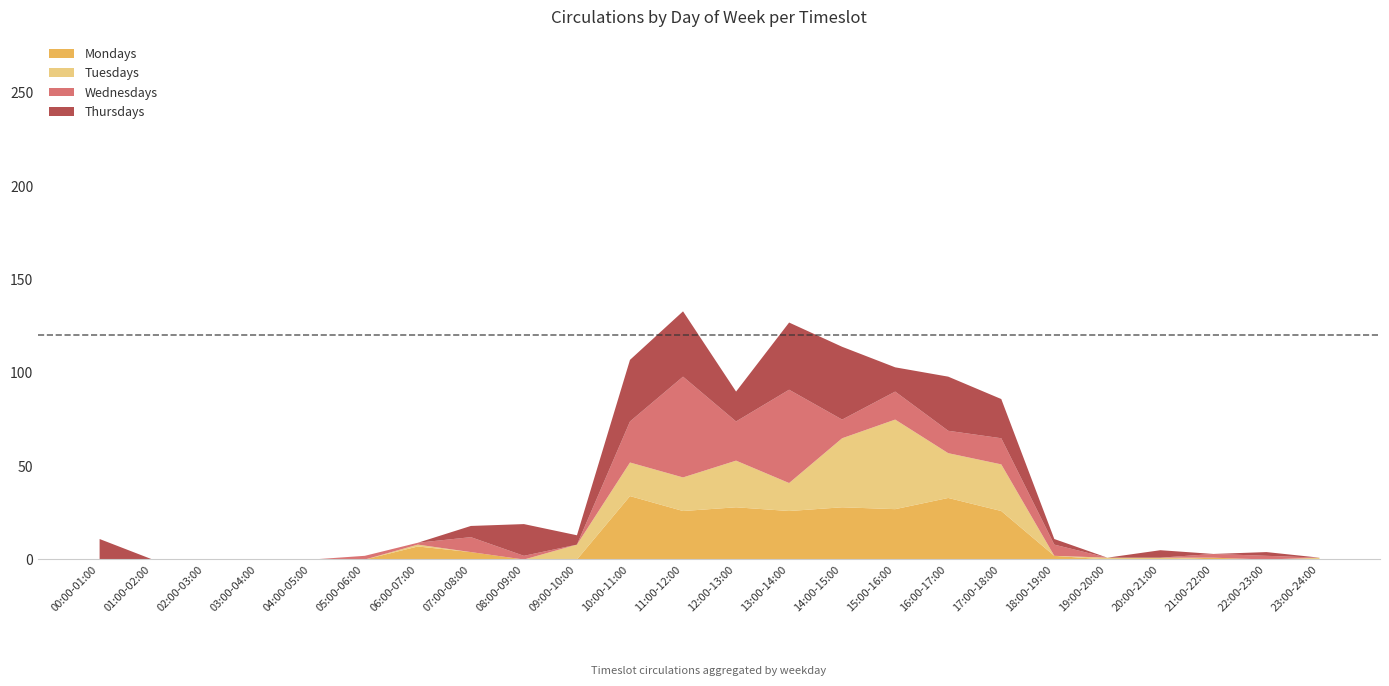

Reading left to right, extract all data points from this chart.

Mondays: 00:00-01:00=0	01:00-02:00=0	02:00-03:00=0	03:00-04:00=0	04:00-05:00=0	05:00-06:00=0	06:00-07:00=7	07:00-08:00=4	08:00-09:00=0	09:00-10:00=0	10:00-11:00=34	11:00-12:00=26	12:00-13:00=28	13:00-14:00=26	14:00-15:00=28	15:00-16:00=27	16:00-17:00=33	17:00-18:00=26	18:00-19:00=2	19:00-20:00=0	20:00-21:00=0	21:00-22:00=1	22:00-23:00=0	23:00-24:00=0
Tuesdays: 00:00-01:00=0	01:00-02:00=0	02:00-03:00=0	03:00-04:00=0	04:00-05:00=0	05:00-06:00=0	06:00-07:00=1	07:00-08:00=0	08:00-09:00=0	09:00-10:00=8	10:00-11:00=18	11:00-12:00=18	12:00-13:00=25	13:00-14:00=15	14:00-15:00=37	15:00-16:00=48	16:00-17:00=24	17:00-18:00=25	18:00-19:00=0	19:00-20:00=1	20:00-21:00=1	21:00-22:00=0	22:00-23:00=0	23:00-24:00=1
Wednesdays: 00:00-01:00=0	01:00-02:00=0	02:00-03:00=0	03:00-04:00=0	04:00-05:00=0	05:00-06:00=2	06:00-07:00=1	07:00-08:00=8	08:00-09:00=2	09:00-10:00=0	10:00-11:00=22	11:00-12:00=54	12:00-13:00=21	13:00-14:00=50	14:00-15:00=10	15:00-16:00=15	16:00-17:00=12	17:00-18:00=14	18:00-19:00=6	19:00-20:00=0	20:00-21:00=0	21:00-22:00=2	22:00-23:00=2	23:00-24:00=0
Thursdays: 00:00-01:00=11	01:00-02:00=0	02:00-03:00=0	03:00-04:00=0	04:00-05:00=0	05:00-06:00=0	06:00-07:00=0	07:00-08:00=6	08:00-09:00=17	09:00-10:00=5	10:00-11:00=33	11:00-12:00=35	12:00-13:00=16	13:00-14:00=36	14:00-15:00=39	15:00-16:00=13	16:00-17:00=29	17:00-18:00=21	18:00-19:00=3	19:00-20:00=0	20:00-21:00=4	21:00-22:00=0	22:00-23:00=2	23:00-24:00=0